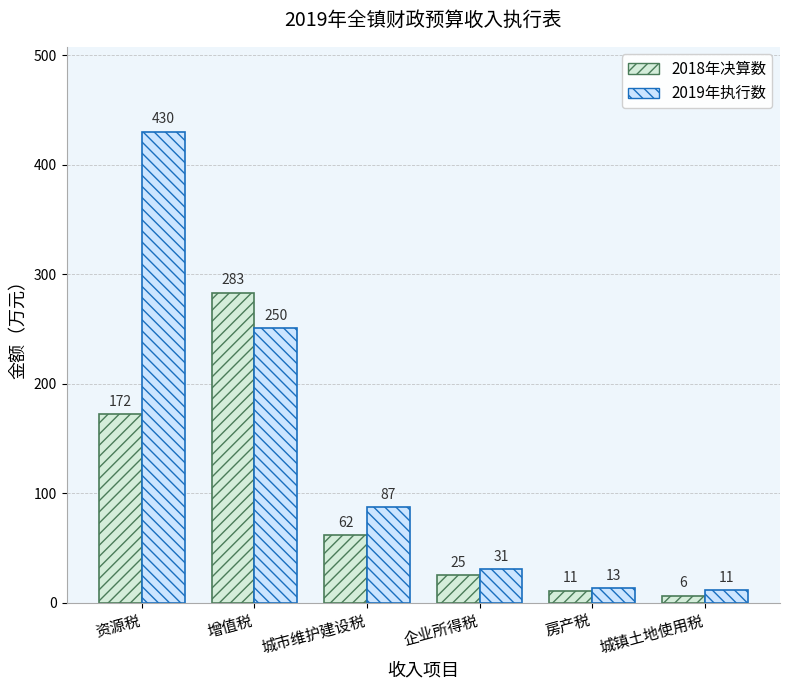

How many bars are there in each group?

2